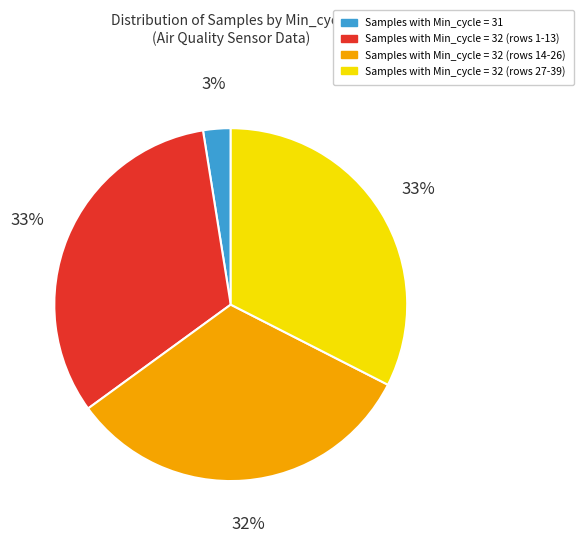

What percentage is the Samples with Min_cycle = 31 slice, to the nearest percent?

3%